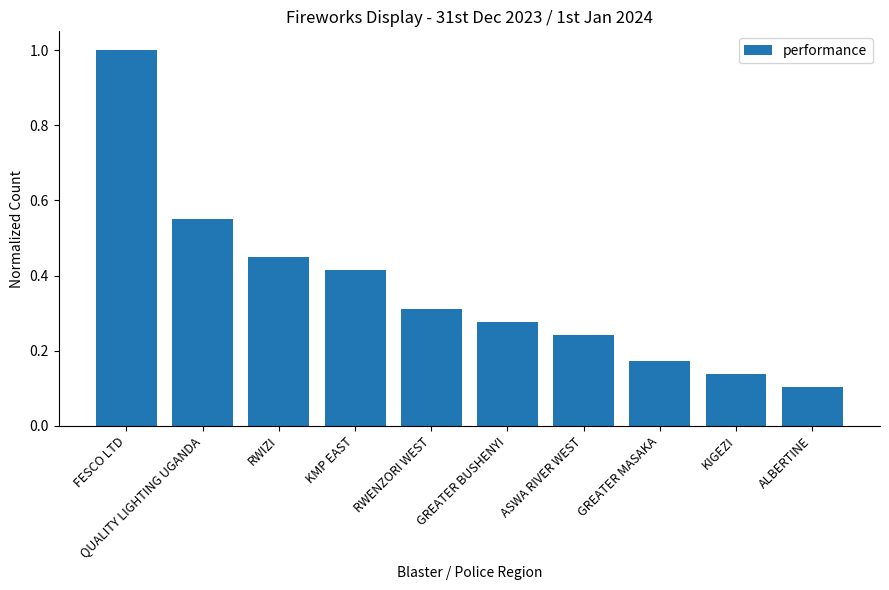

What position from the left is RWENZORI WEST?

5